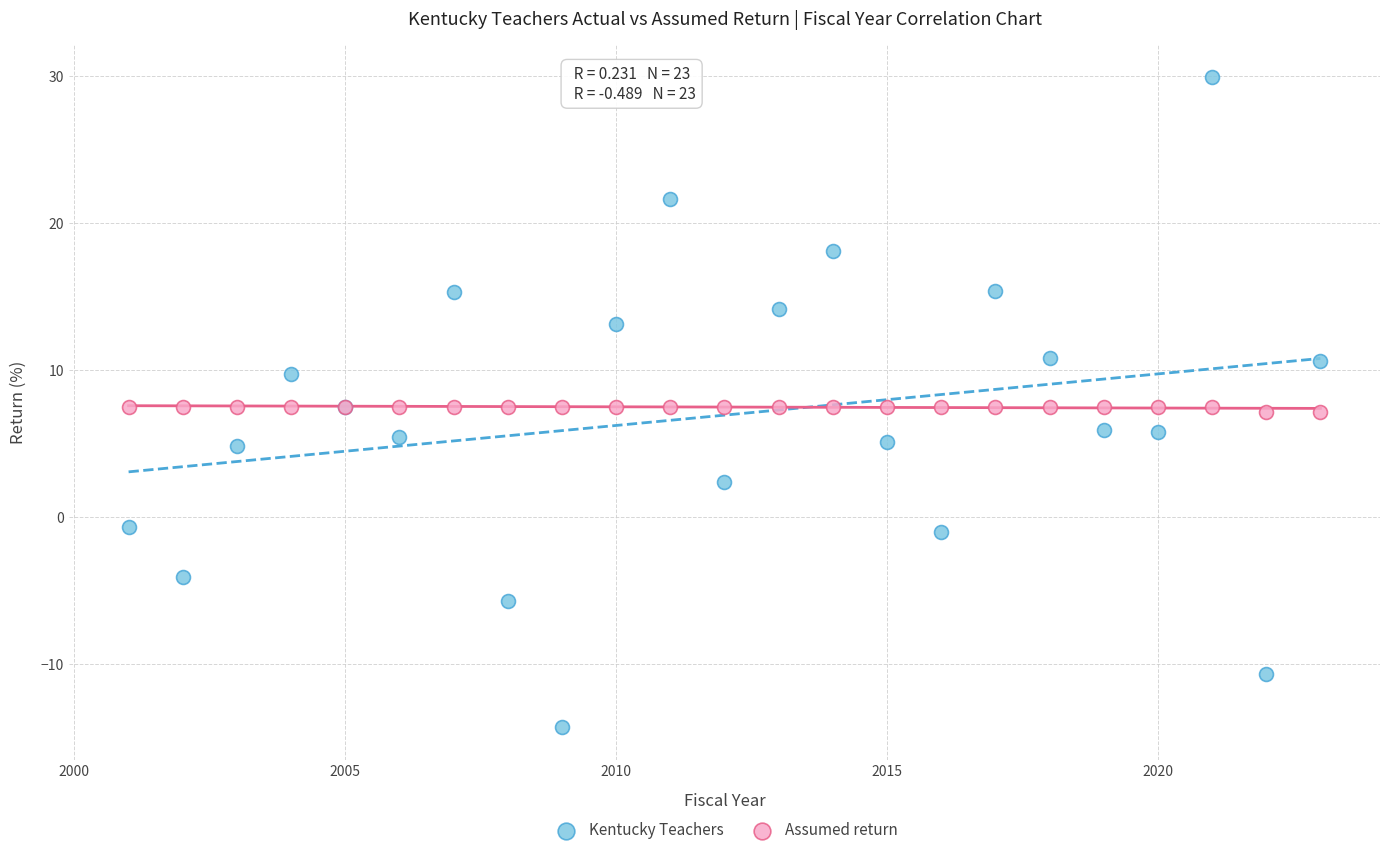

Which series contains the highest Y value?

Kentucky Teachers